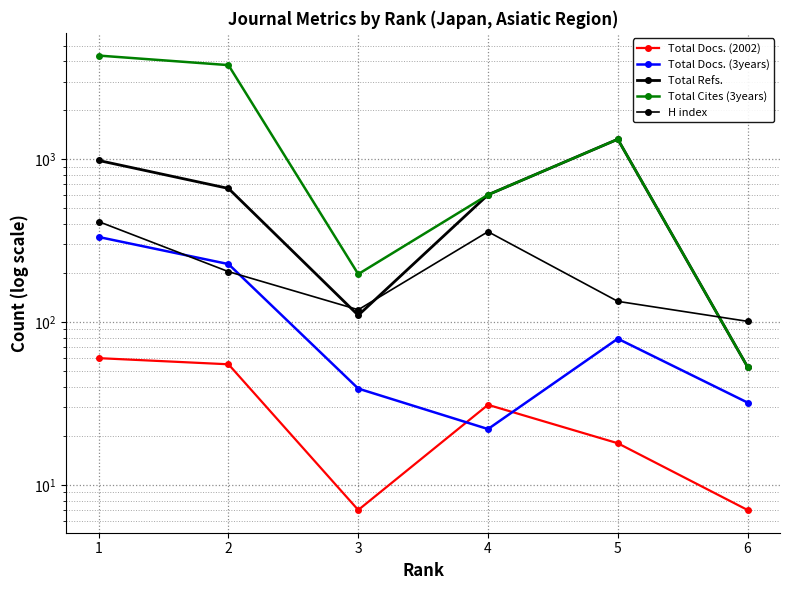

Which category has the highest value in the Total Refs. series?

5